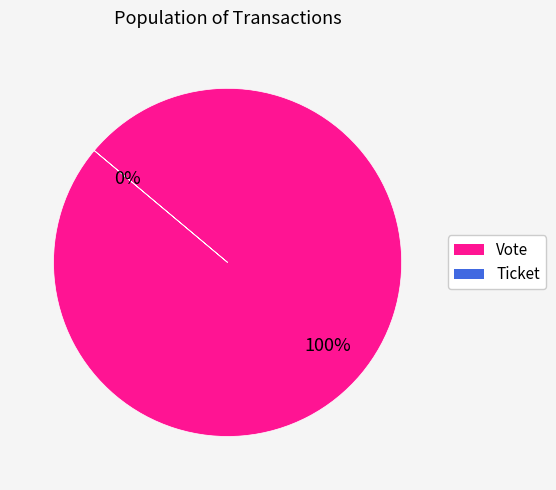

Which category accounts for the majority?

Vote